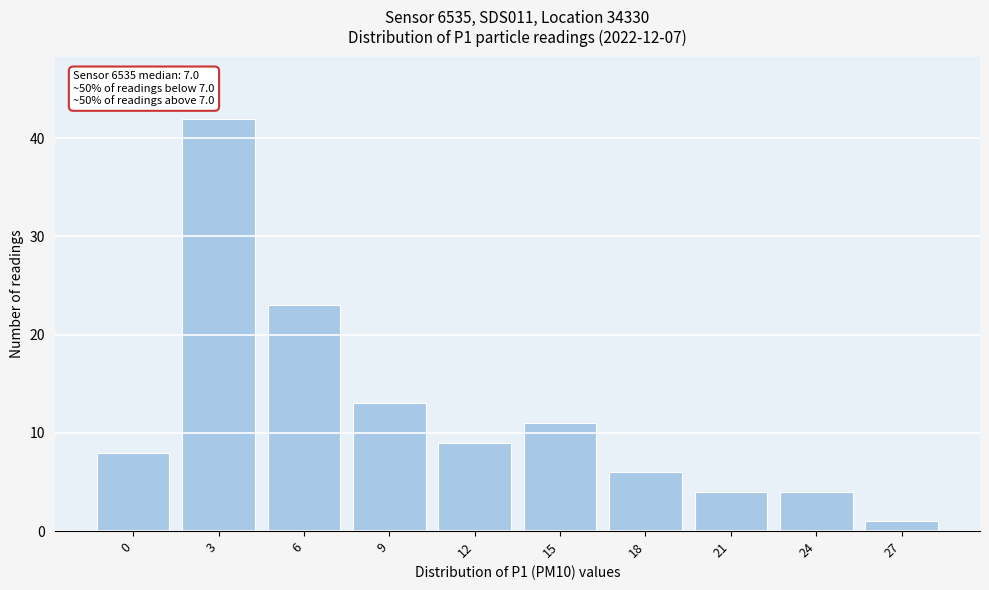

Reading left to right, list all the values displayed in this chart.

0=8	3=42	6=23	9=13	12=9	15=11	18=6	21=4	24=4	27=1